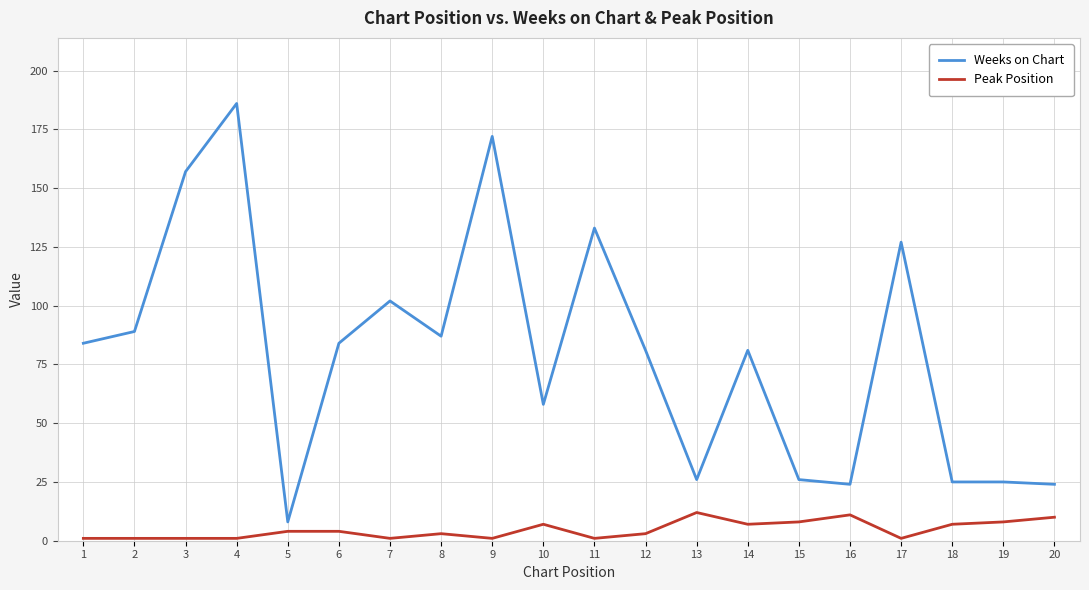

Is this an area chart (filled region under the line)?

No